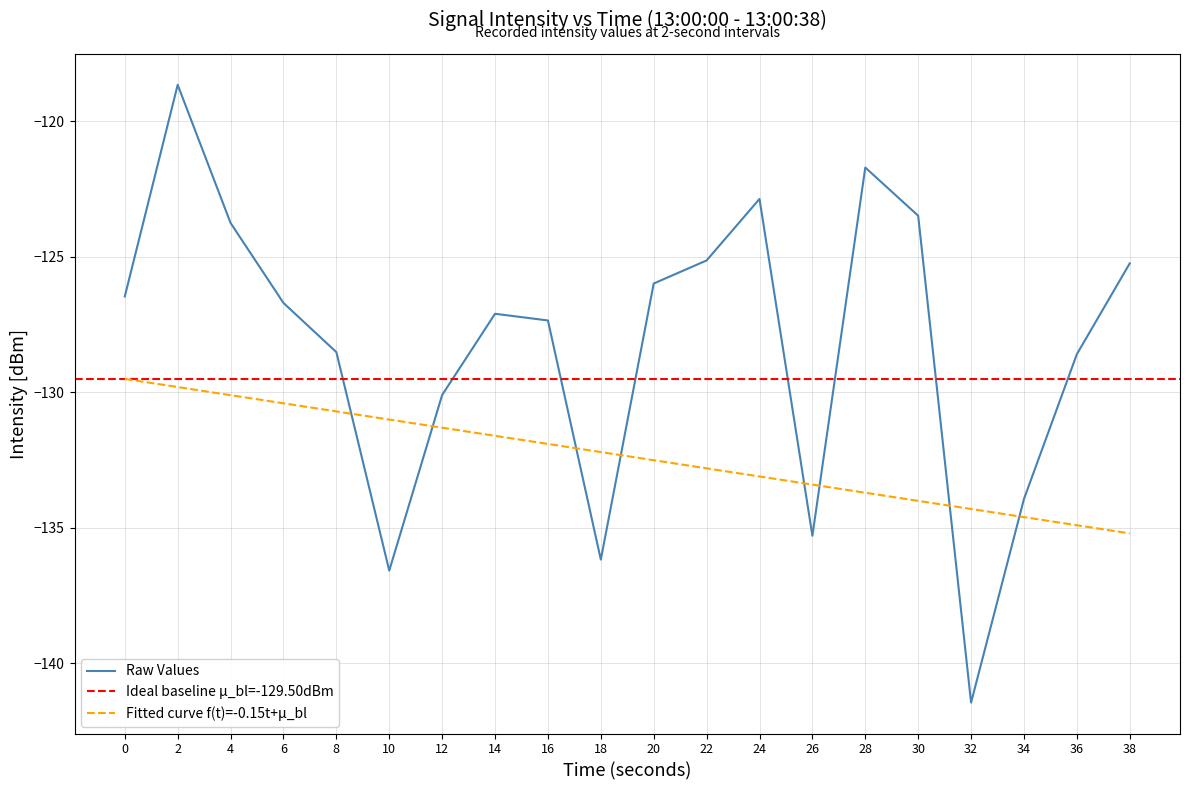

Rank the categories by value from lowest to highest.

32, 10, 18, 26, 34, 12, 36, 8, 16, 14, 6, 0, 20, 38, 22, 4, 30, 24, 28, 2